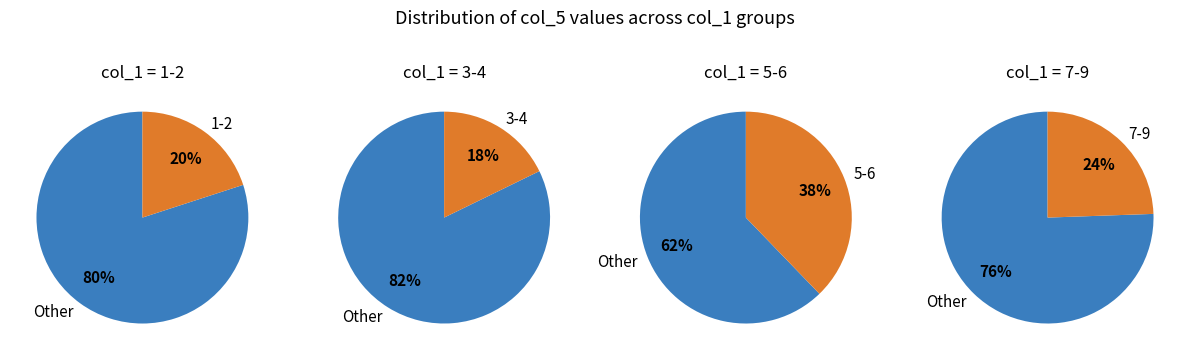

Rank the series by their average value, from highest to lowest.

col_5, col_1